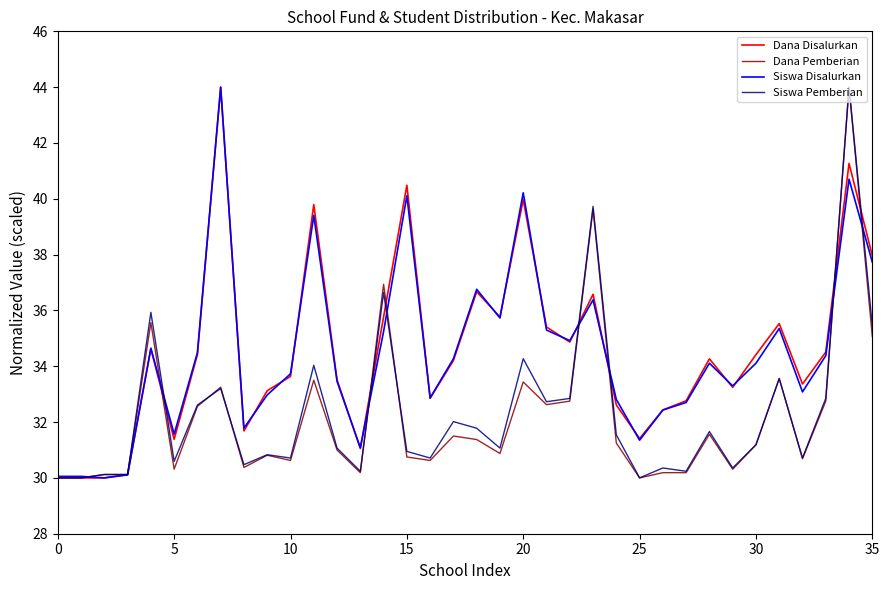

What is the smallest value displayed?

30.0